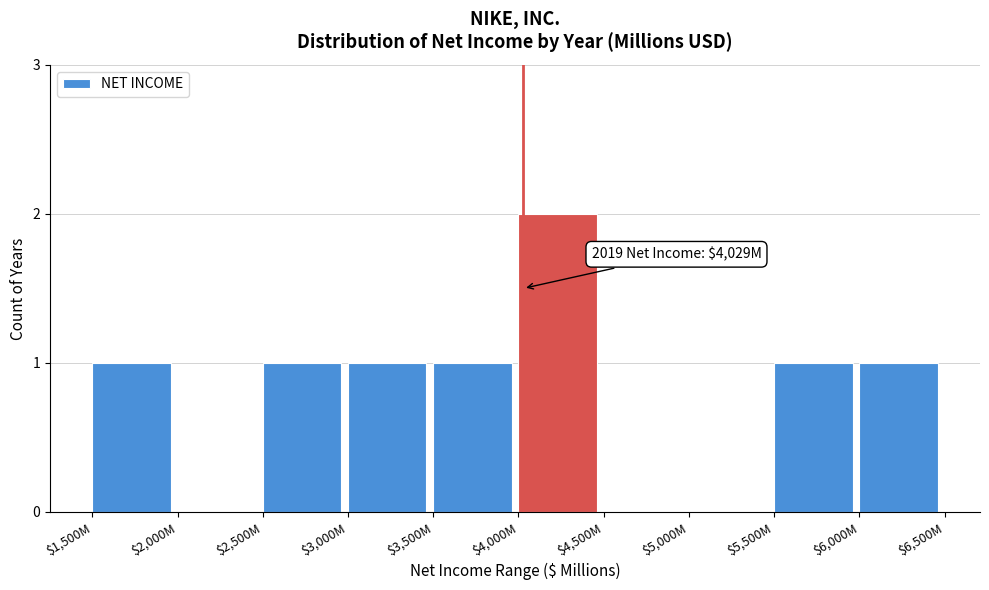

Which category has the highest value across all series?

$4,000M